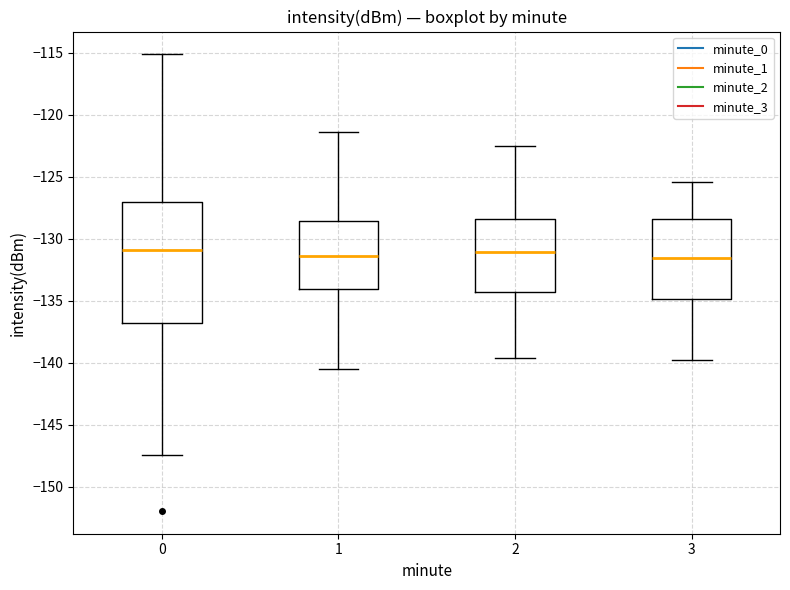

Where does the median line of the box at x = 0 sit on the y-axis? The values are not printed on the chart, so give them approximately, as read against the axis.

-131.0